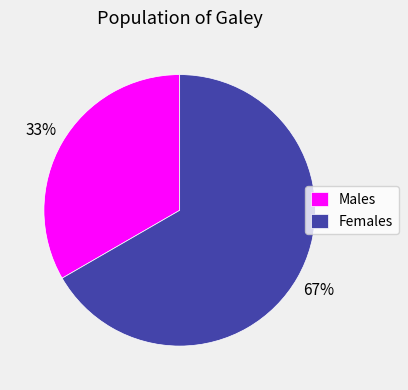

Is there a majority slice in this chart?

Yes